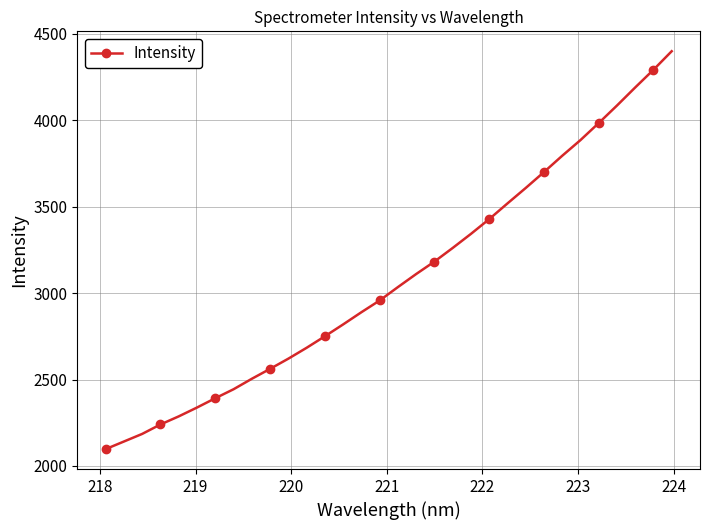

What is the smallest value displayed?

2097.3